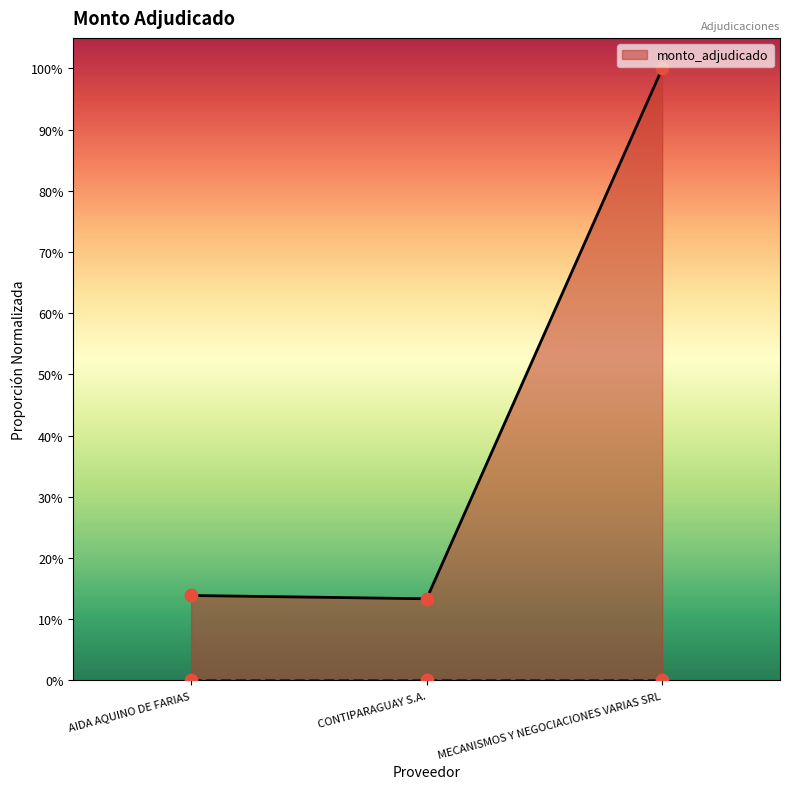

Between AIDA AQUINO DE FARIAS and CONTIPARAGUAY S.A., which is larger?

AIDA AQUINO DE FARIAS